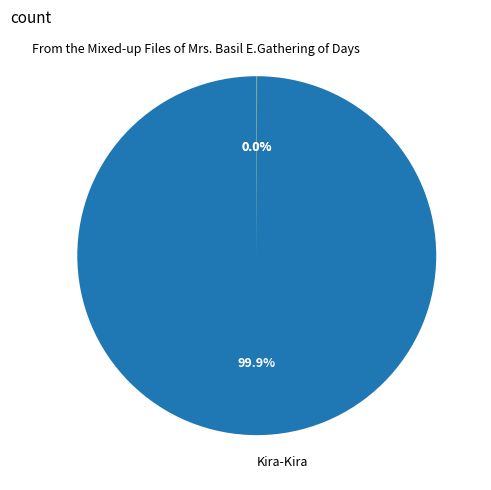

Which slice represents more than half of the pie?

Kira-Kira